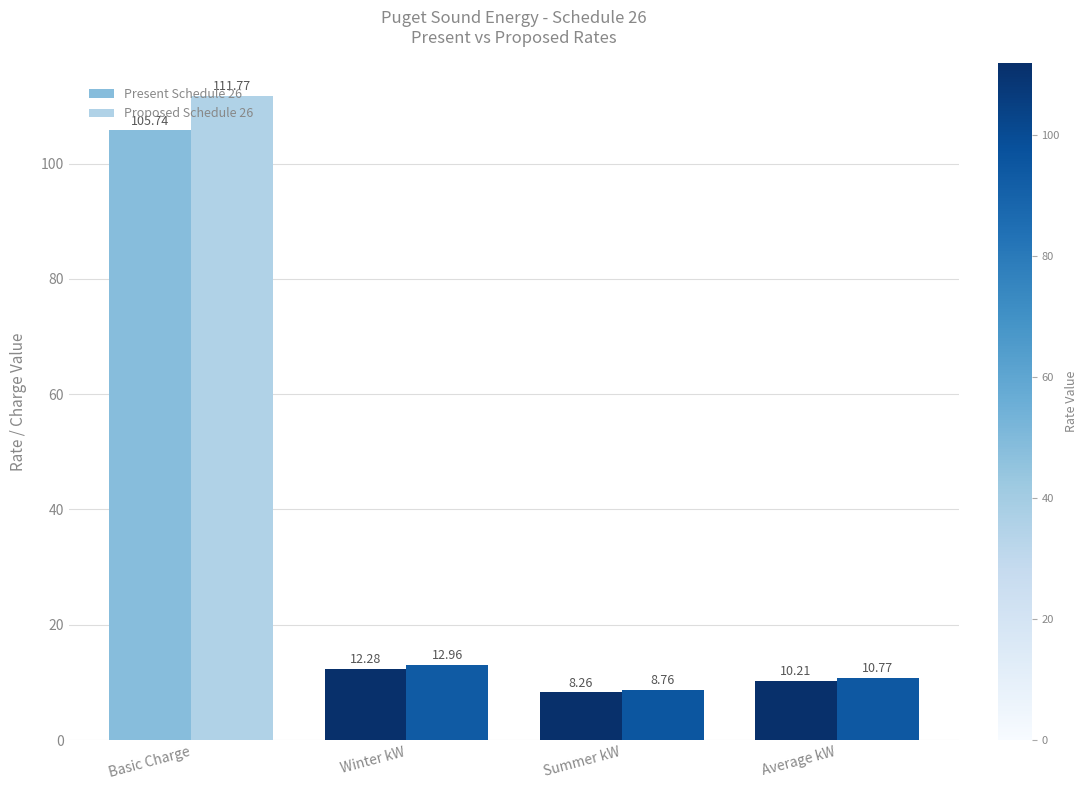

What is the difference between the highest and lowest values at Summer kW?

0.5